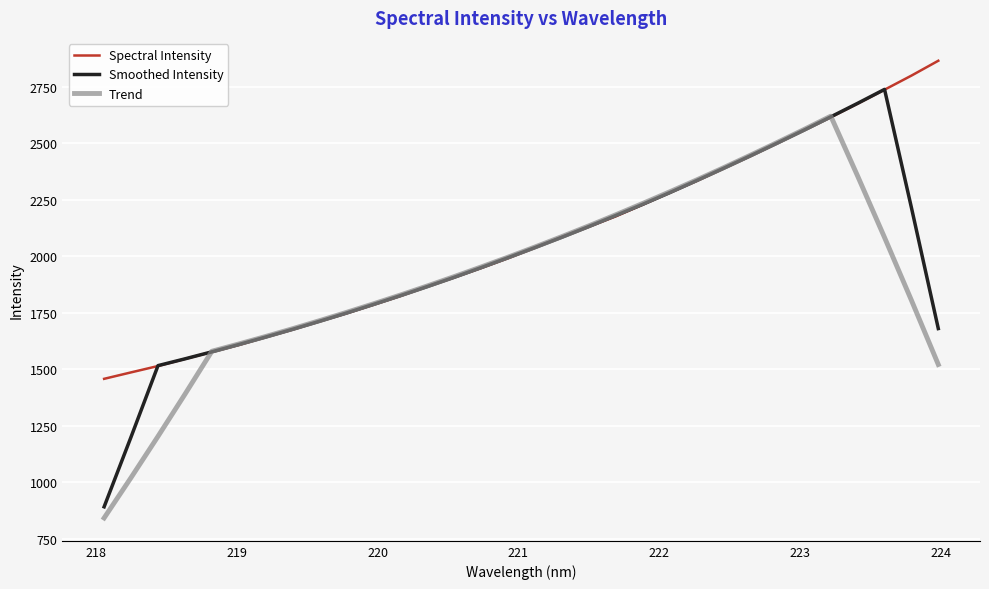

What is the highest value of the Trend series?

2618.9